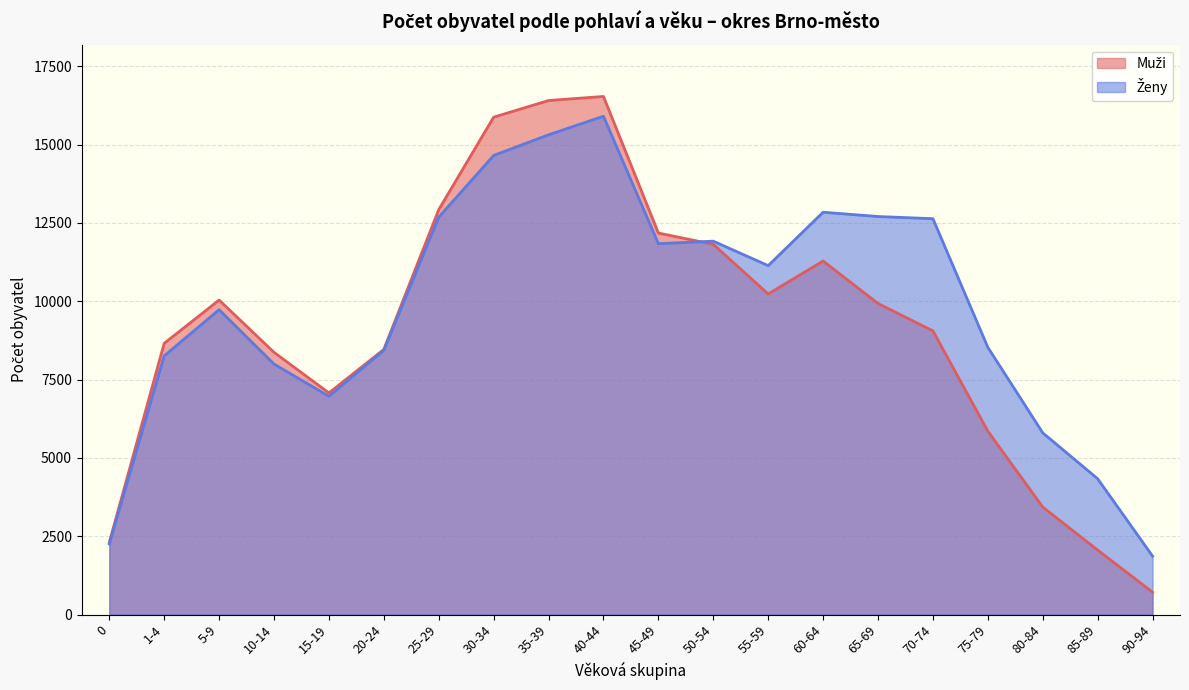

True or false: Ženy has a value of 4003 at 5-9.

False